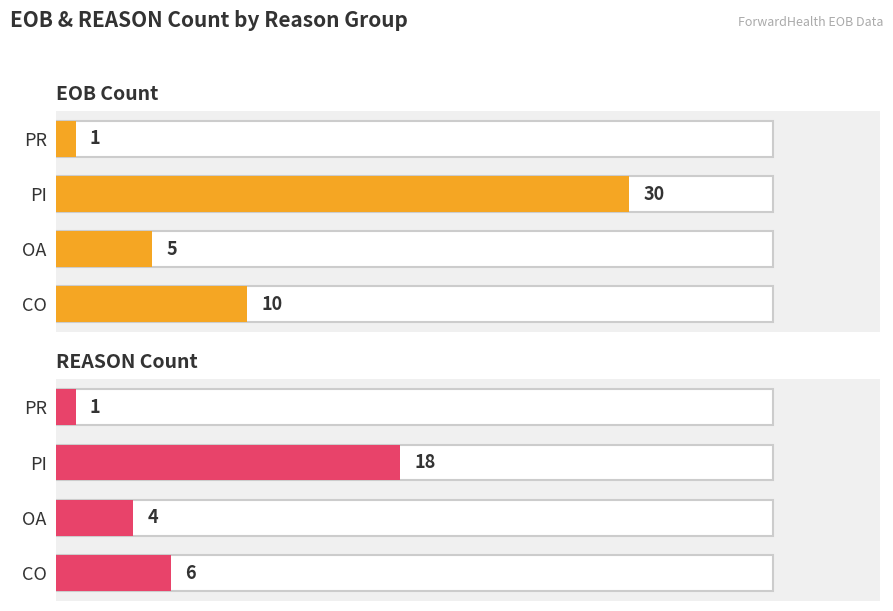

What is the difference between the maximum and minimum values in the EOB Count series?

29